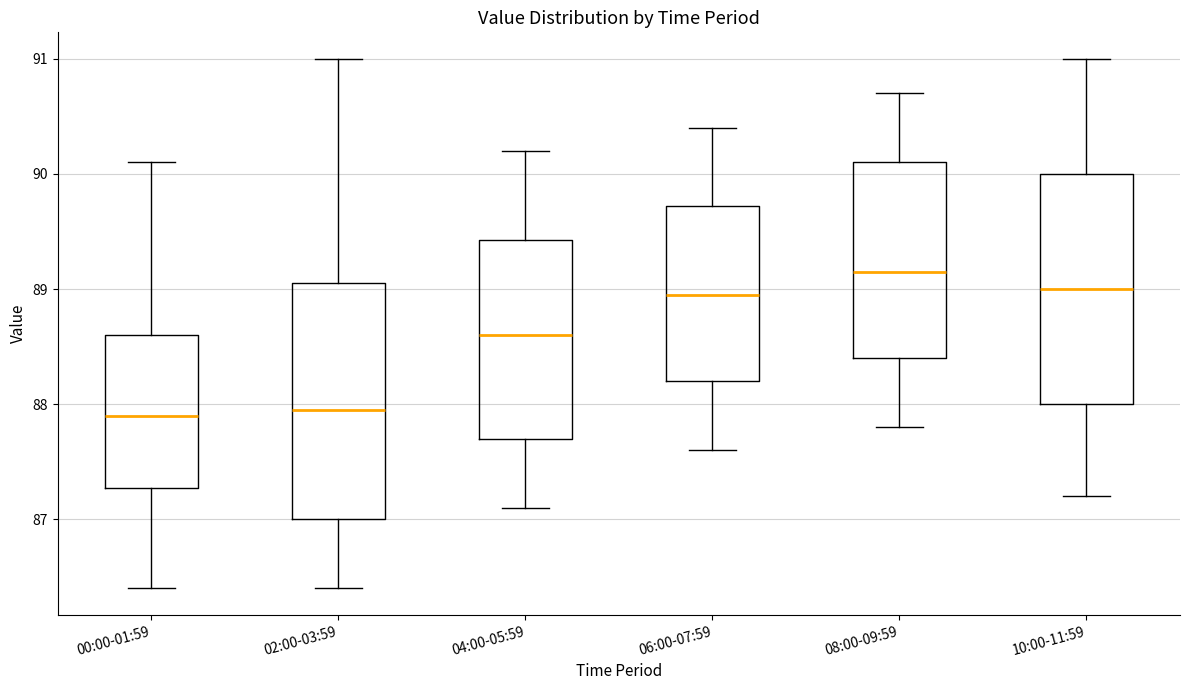

Where is the upper edge of the box for 04:00-05:59 on the y-axis? The values are not printed on the chart, so give them approximately, as read against the axis.

89.4